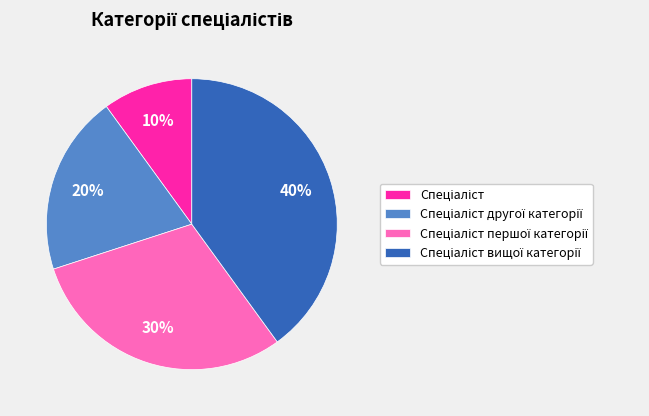

Is there a majority slice in this chart?

No